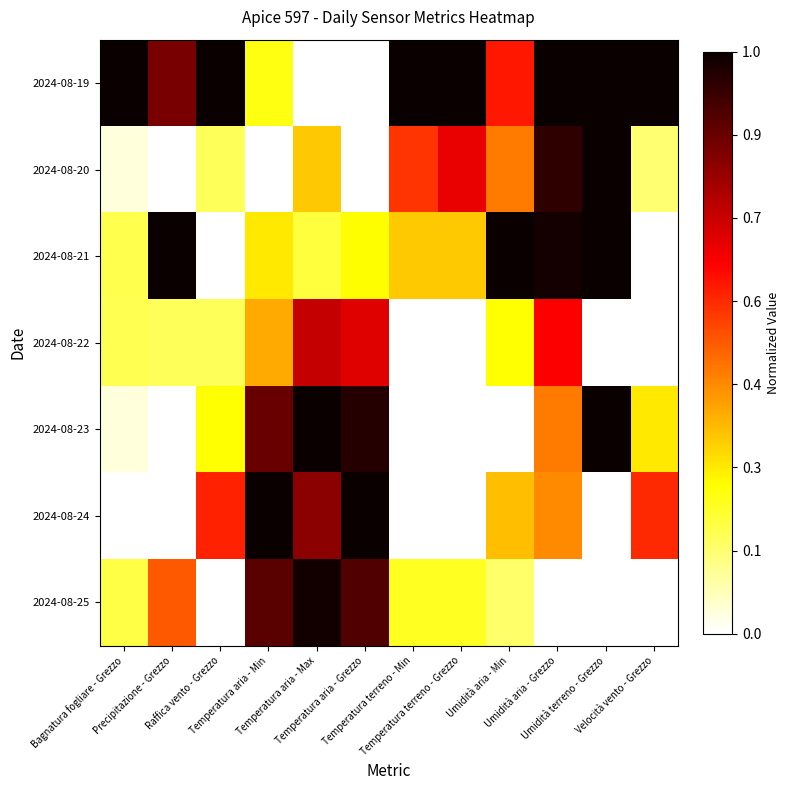

Rank the series at Temperatura aria - Grezzo from lowest to highest value.

2024-08-19, 2024-08-20, 2024-08-21, 2024-08-22, 2024-08-25, 2024-08-23, 2024-08-24